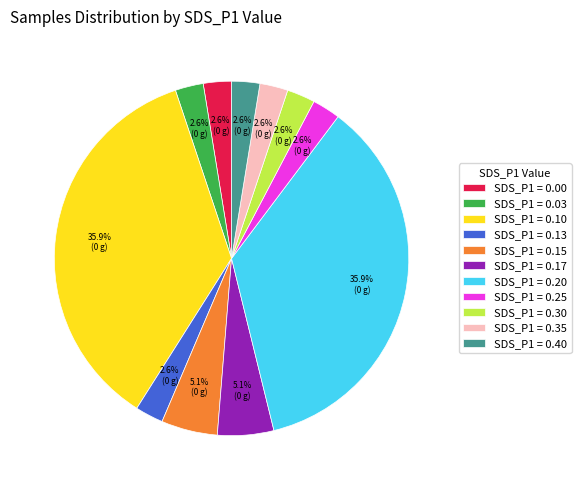

What percentage do SDS_P1 = 0.17 and SDS_P1 = 0.03 together represent?

7.7%